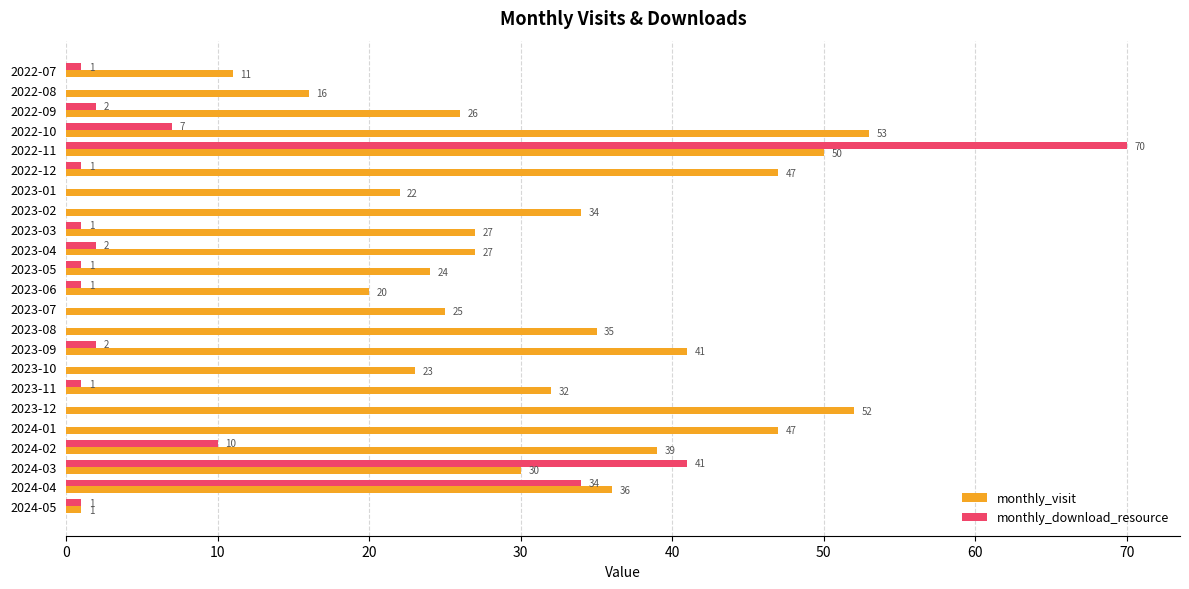

How many series are shown in this chart?

2